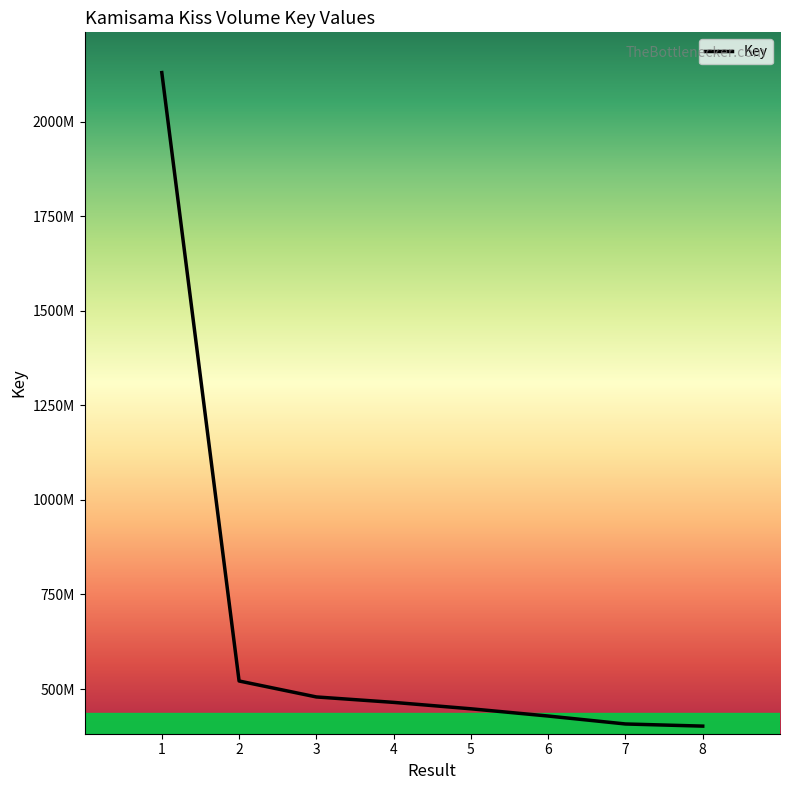

Is this an area chart (filled region under the line)?

No